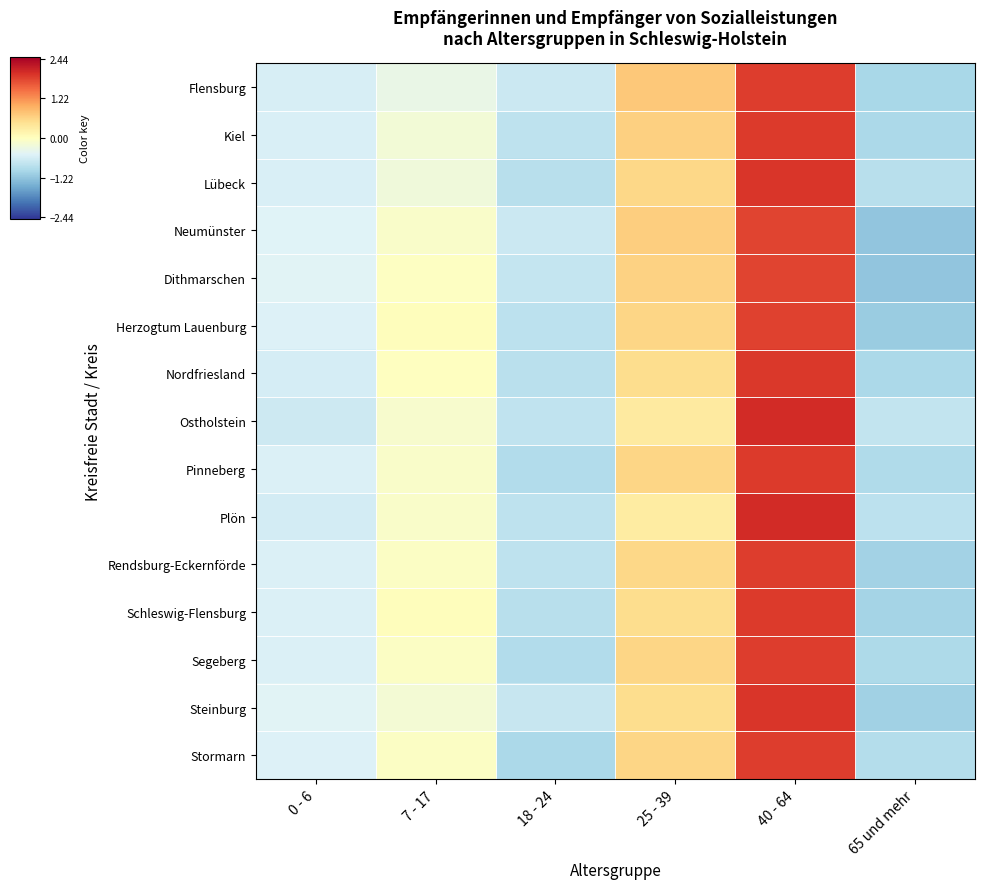

Which has a higher value, 18 - 24 or 0 - 6?

0 - 6